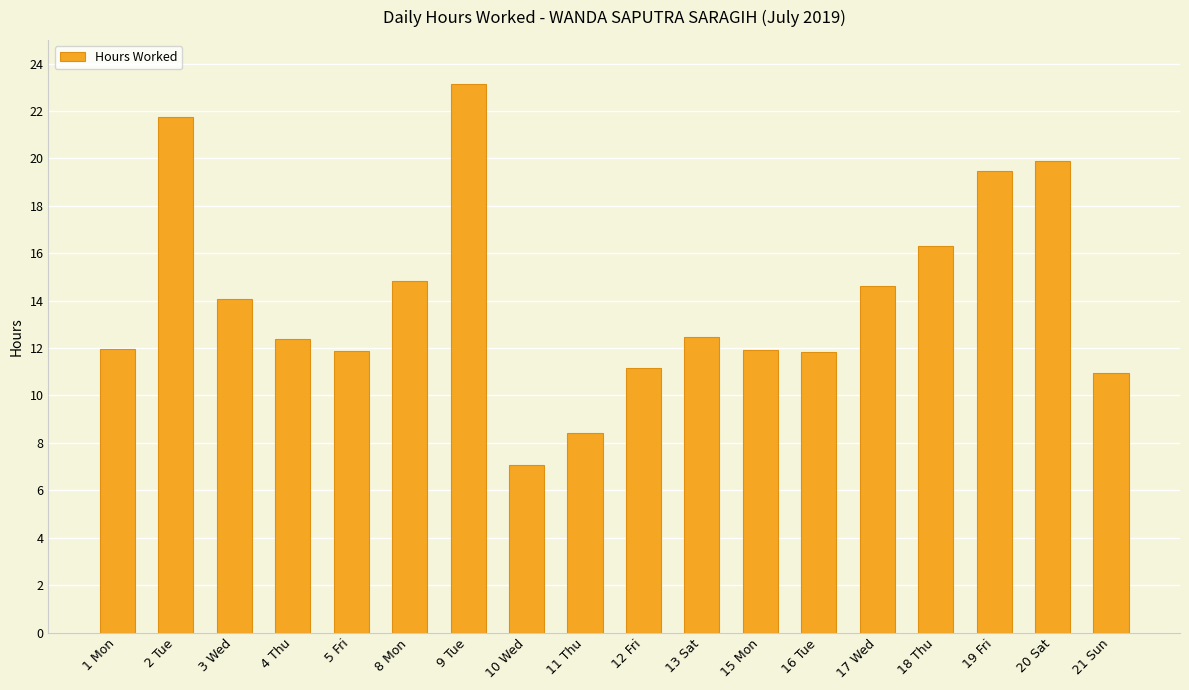

Between 13 Sat and 5 Fri, which is larger?

13 Sat